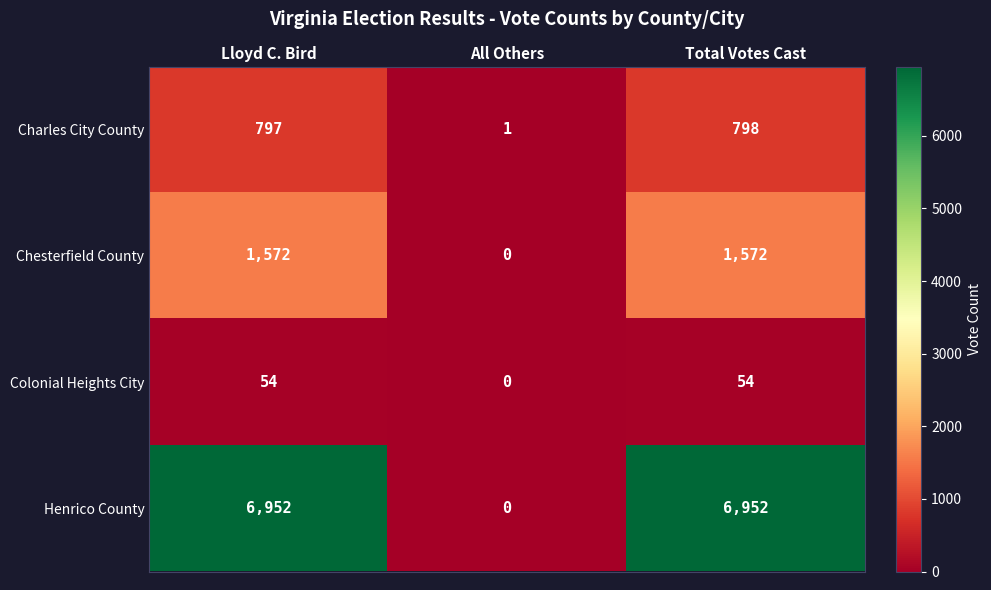

How many Colonial Heights City values are between 0 and 54?

3